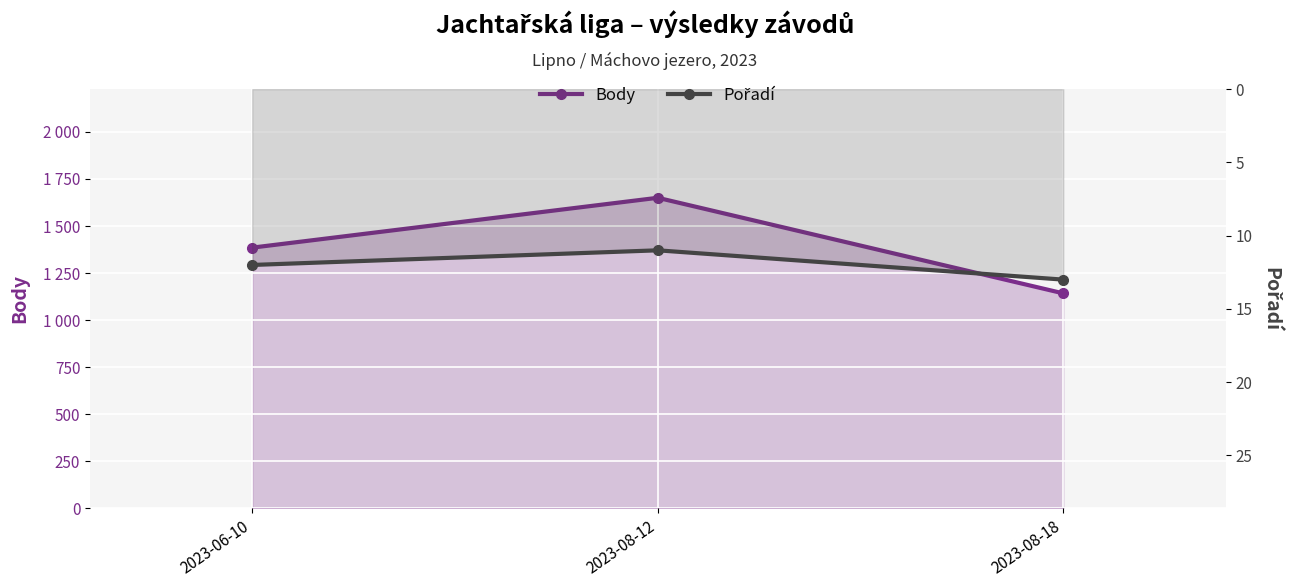

How many data points in Body are less than 1385?

1